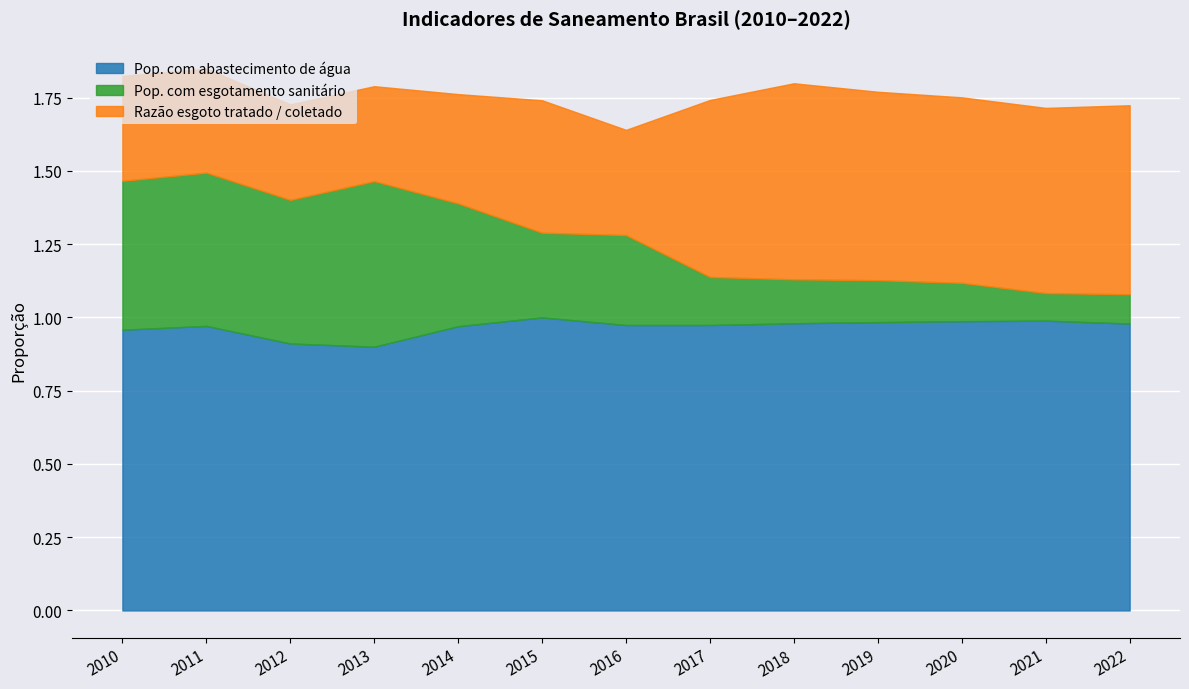

What are all the series names shown in the legend?

Pop. com abastecimento de água, Pop. com esgotamento sanitário, Razão esgoto tratado / coletado